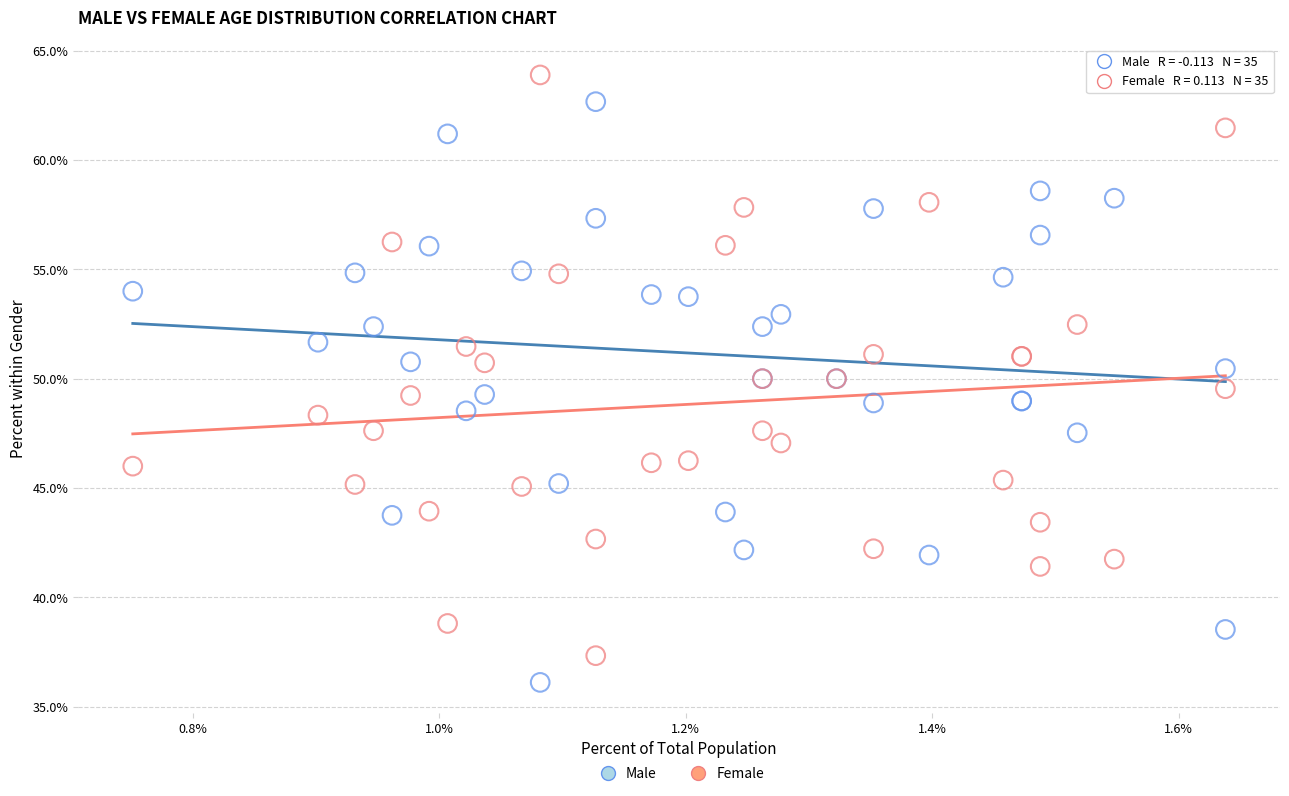

Which series reaches the minimum Y coordinate?

Male